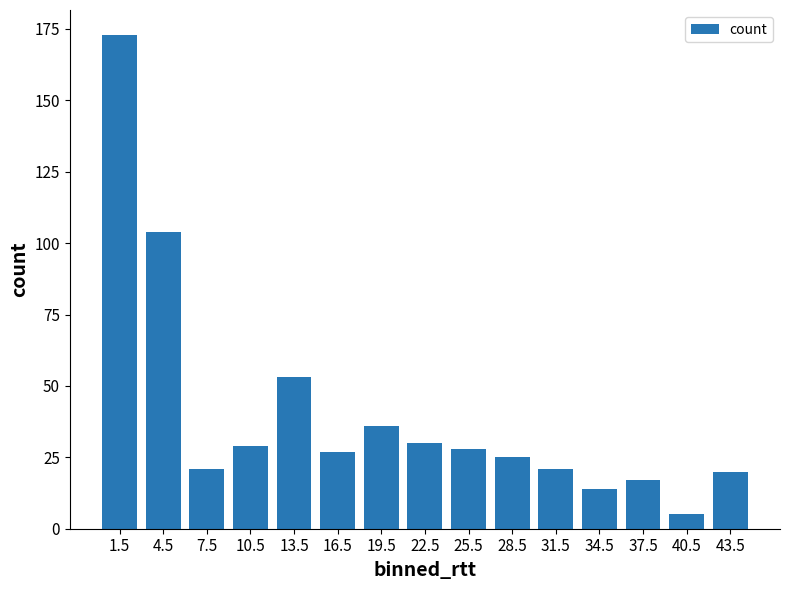

What is the value of the 2nd bar from the left?

104